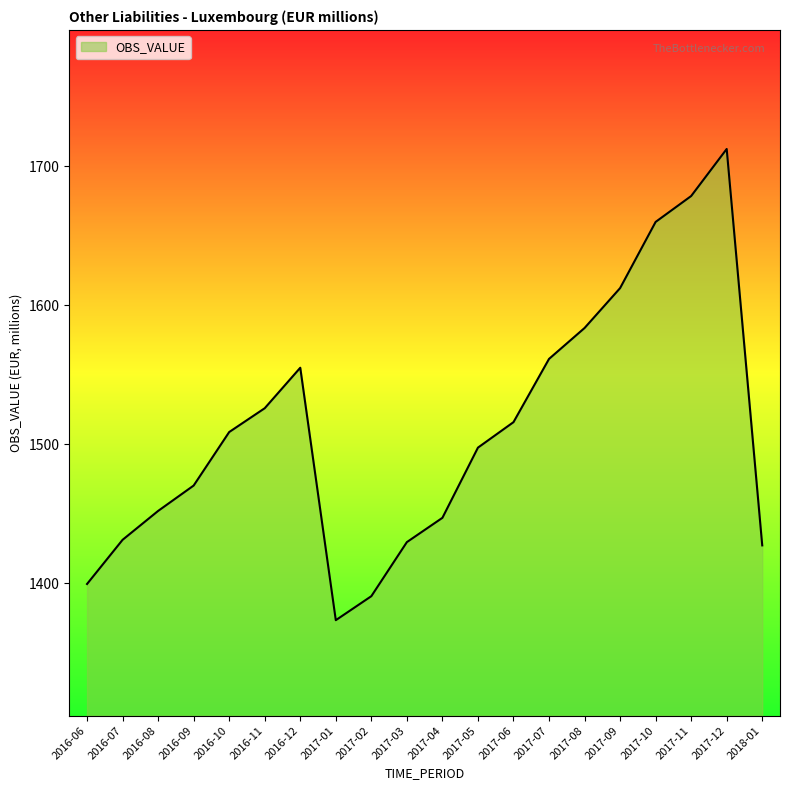

What is the label of the 6th point from the right?

2017-08